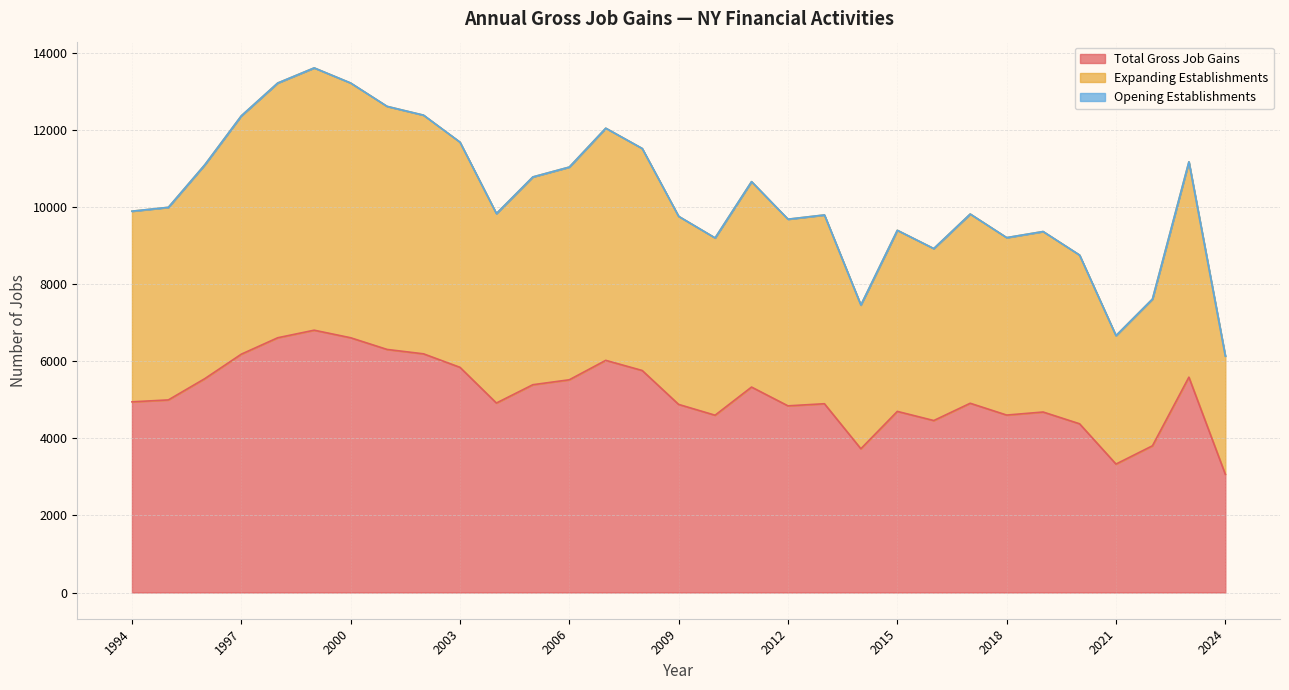

What is the difference between the Expanding Establishments values at 2014 and 2020?

1296